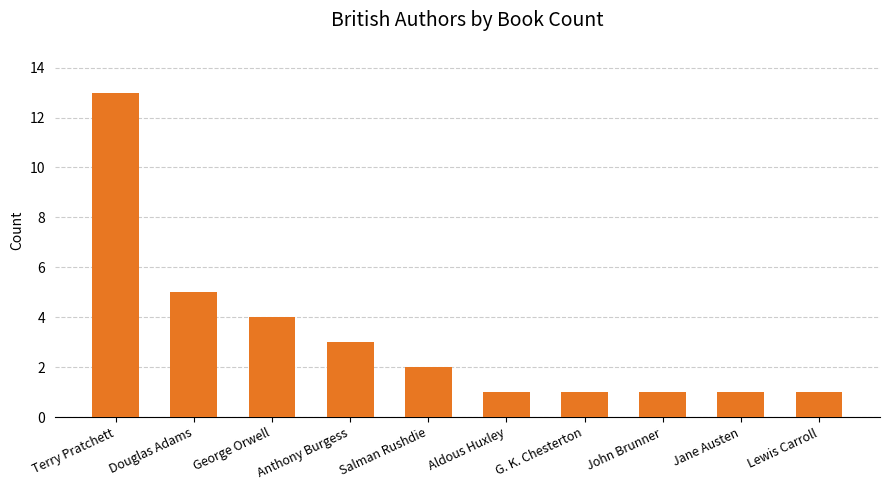

Is it true that the value at Terry Pratchett is 18?

False